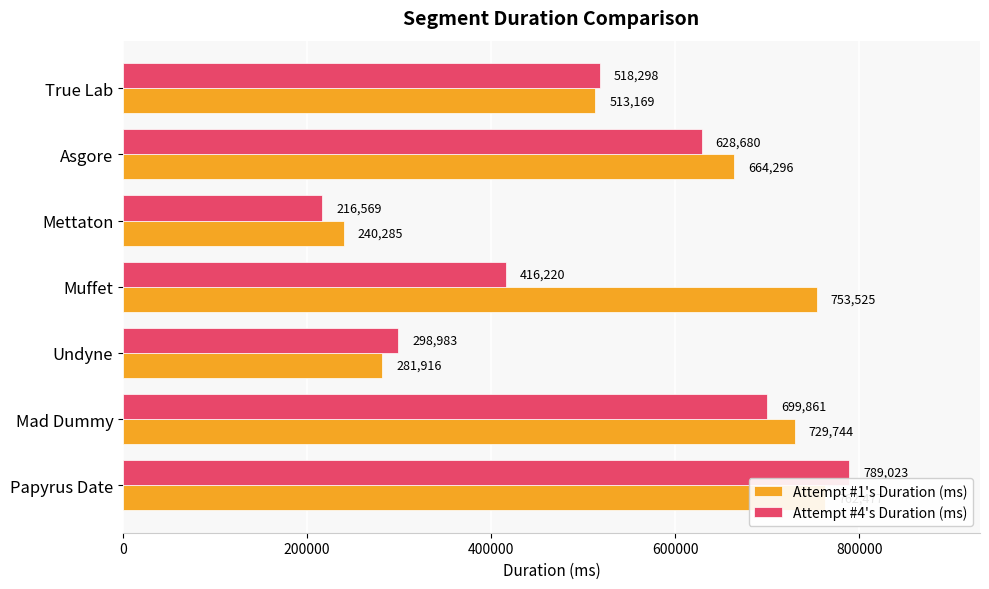

How many bars are there in each group?

2